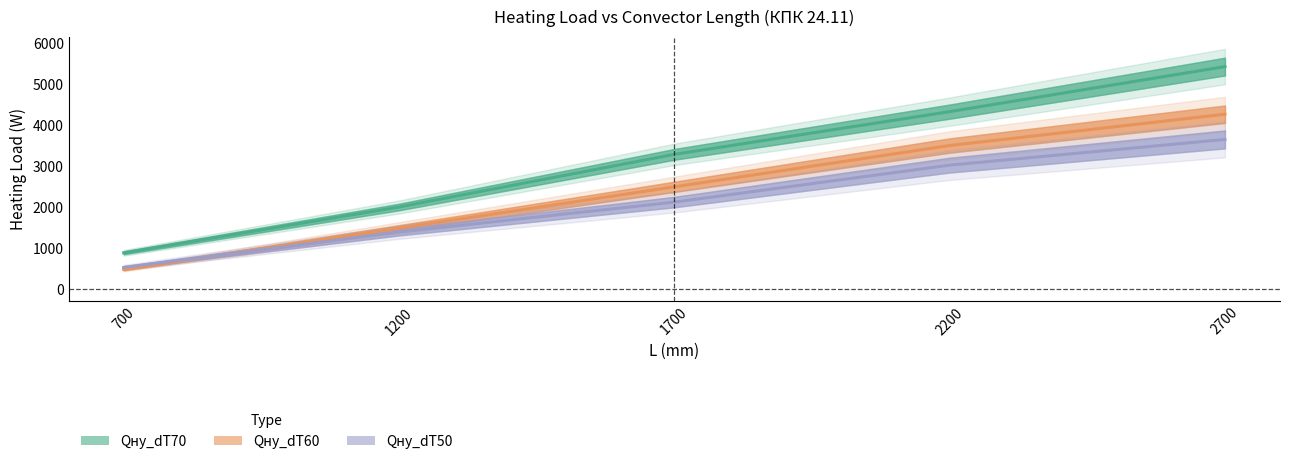

Reading left to right, transcribe all the data shown in this chart.

Qну_dT70: 876	1993	3278	4320	5419
Qну_dT60: 472	1476	2486	3493	4257
Qну_dT50: 519	1382	2113	3015	3642